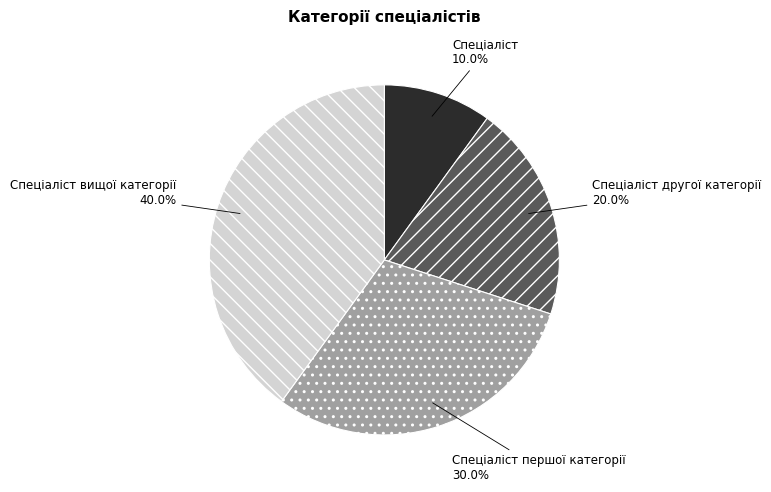

Is it true that Спеціаліст першої категорії is 30% of the pie?

True